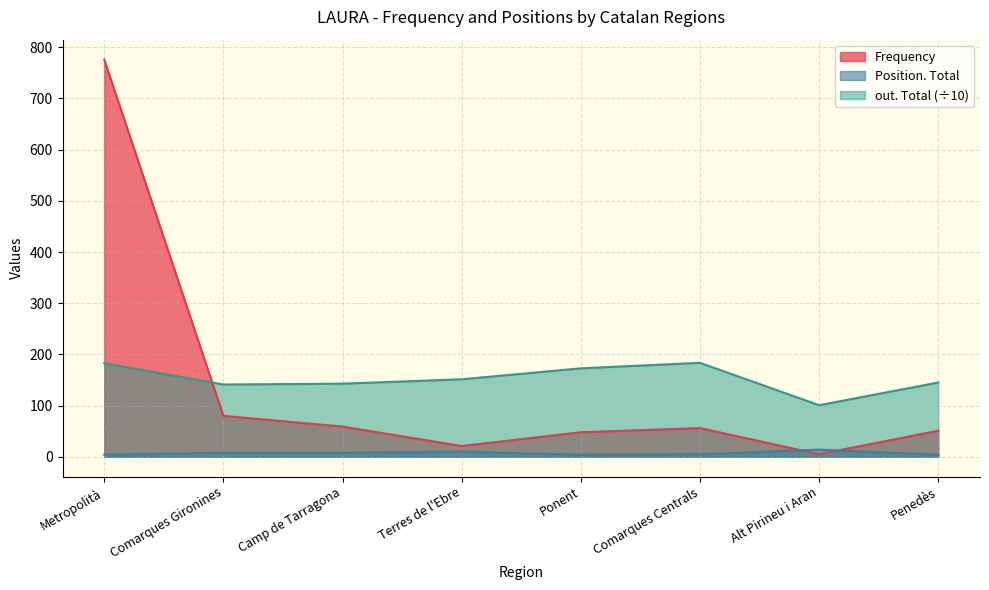

Where is the first local minimum for Frequency?

Terres de l'Ebre